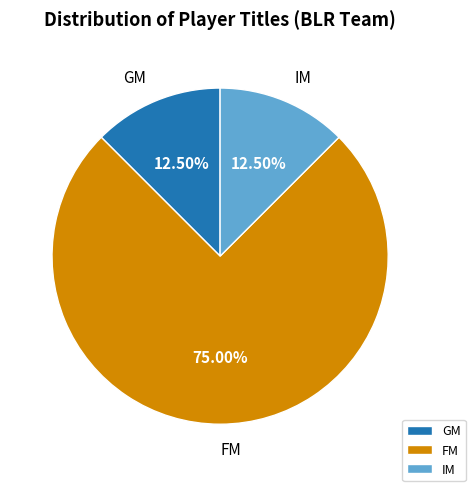

Which has a higher value, FM or IM?

FM